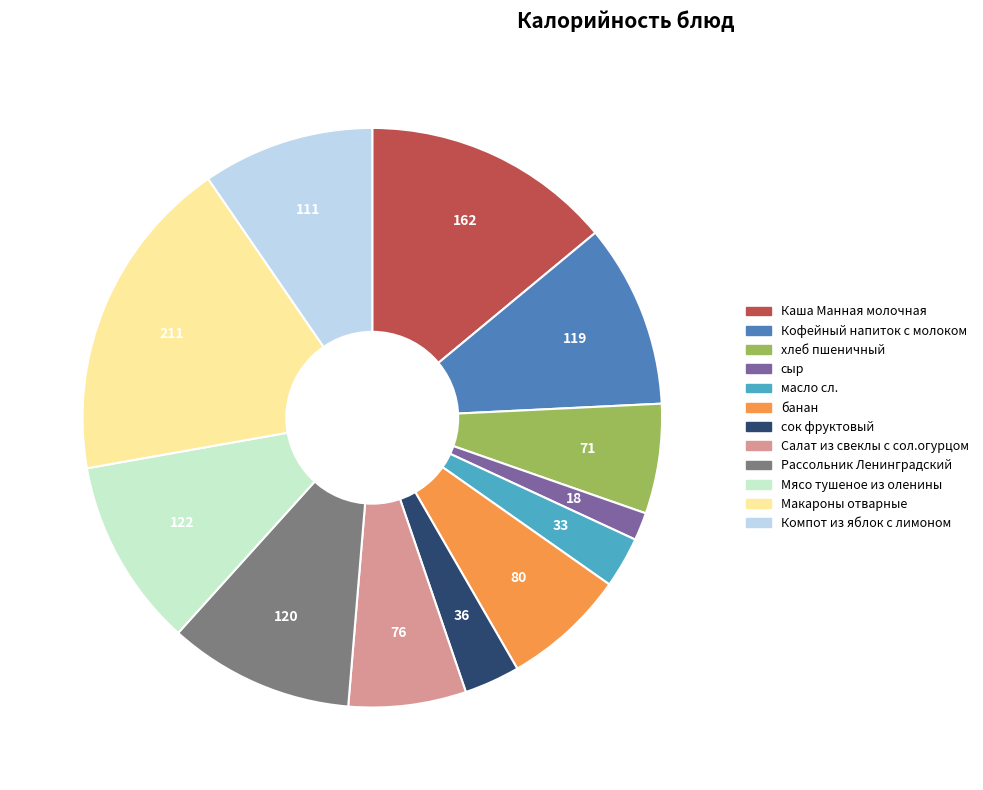

What is the largest slice in the pie chart?

Макароны отварные